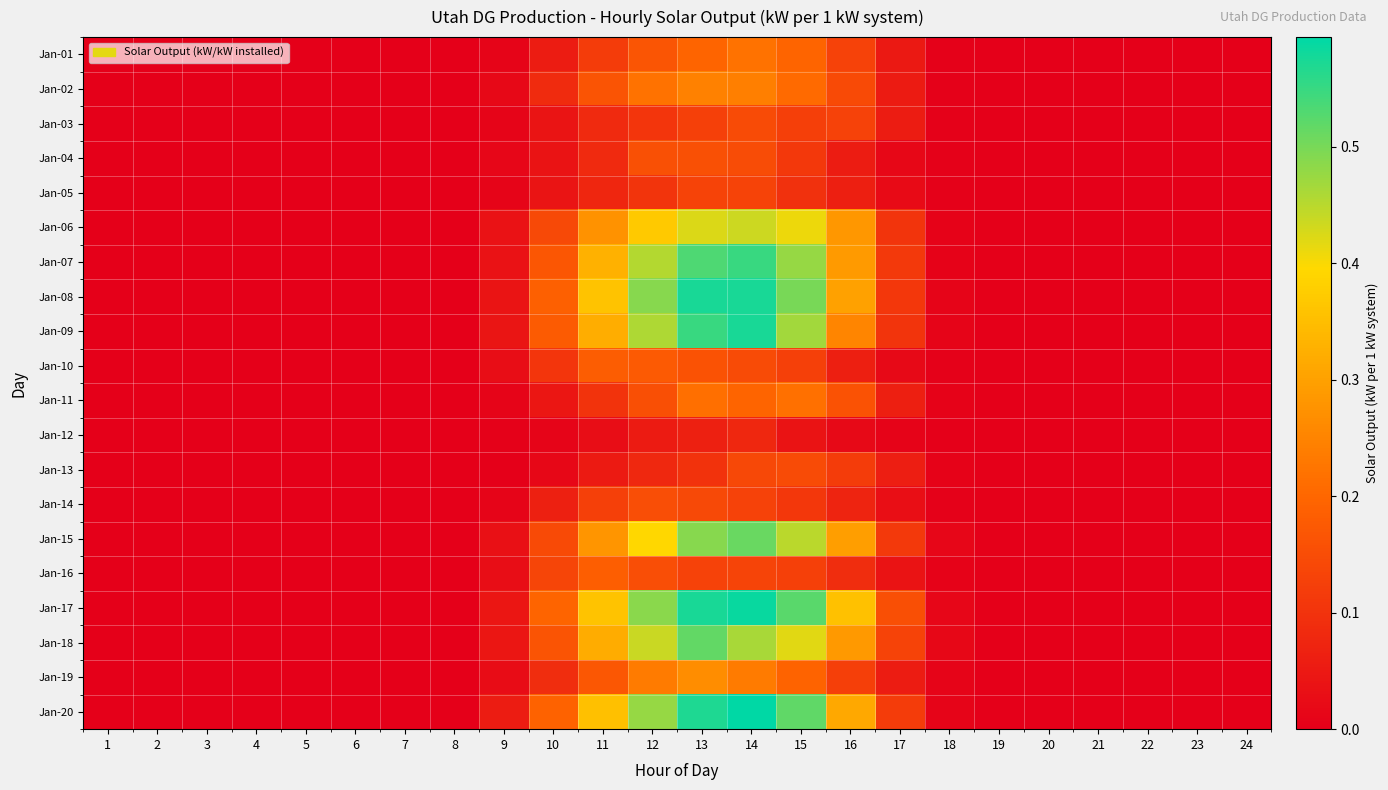

Reading right to left, extract all data points from this chart.

Jan-01: 24=0.0	23=0.0	22=0.0	21=0.0	20=0.0	19=0.0	18=0.0	17=0.1	16=0.1	15=0.2	14=0.2	13=0.2	12=0.2	11=0.1	10=0.1	9=0.0	8=0.0	7=0.0	6=0.0	5=0.0	4=0.0	3=0.0	2=0.0	1=0.0
Jan-02: 24=0.0	23=0.0	22=0.0	21=0.0	20=0.0	19=0.0	18=0.0	17=0.1	16=0.1	15=0.2	14=0.2	13=0.2	12=0.2	11=0.2	10=0.1	9=0.0	8=0.0	7=0.0	6=0.0	5=0.0	4=0.0	3=0.0	2=0.0	1=0.0
Jan-03: 24=0.0	23=0.0	22=0.0	21=0.0	20=0.0	19=0.0	18=0.0	17=0.1	16=0.1	15=0.1	14=0.1	13=0.1	12=0.1	11=0.1	10=0.0	9=0.0	8=0.0	7=0.0	6=0.0	5=0.0	4=0.0	3=0.0	2=0.0	1=0.0
Jan-04: 24=0.0	23=0.0	22=0.0	21=0.0	20=0.0	19=0.0	18=0.0	17=0.0	16=0.1	15=0.1	14=0.1	13=0.2	12=0.2	11=0.1	10=0.0	9=0.0	8=0.0	7=0.0	6=0.0	5=0.0	4=0.0	3=0.0	2=0.0	1=0.0
Jan-05: 24=0.0	23=0.0	22=0.0	21=0.0	20=0.0	19=0.0	18=0.0	17=0.0	16=0.1	15=0.1	14=0.1	13=0.1	12=0.1	11=0.1	10=0.0	9=0.0	8=0.0	7=0.0	6=0.0	5=0.0	4=0.0	3=0.0	2=0.0	1=0.0
Jan-06: 24=0.0	23=0.0	22=0.0	21=0.0	20=0.0	19=0.0	18=0.0	17=0.1	16=0.3	15=0.4	14=0.4	13=0.4	12=0.4	11=0.3	10=0.1	9=0.0	8=0.0	7=0.0	6=0.0	5=0.0	4=0.0	3=0.0	2=0.0	1=0.0
Jan-07: 24=0.0	23=0.0	22=0.0	21=0.0	20=0.0	19=0.0	18=0.0	17=0.1	16=0.3	15=0.5	14=0.5	13=0.5	12=0.5	11=0.3	10=0.2	9=0.0	8=0.0	7=0.0	6=0.0	5=0.0	4=0.0	3=0.0	2=0.0	1=0.0
Jan-08: 24=0.0	23=0.0	22=0.0	21=0.0	20=0.0	19=0.0	18=0.0	17=0.1	16=0.3	15=0.5	14=0.6	13=0.6	12=0.5	11=0.4	10=0.2	9=0.0	8=0.0	7=0.0	6=0.0	5=0.0	4=0.0	3=0.0	2=0.0	1=0.0
Jan-09: 24=0.0	23=0.0	22=0.0	21=0.0	20=0.0	19=0.0	18=0.0	17=0.1	16=0.3	15=0.5	14=0.6	13=0.5	12=0.5	11=0.3	10=0.2	9=0.0	8=0.0	7=0.0	6=0.0	5=0.0	4=0.0	3=0.0	2=0.0	1=0.0
Jan-10: 24=0.0	23=0.0	22=0.0	21=0.0	20=0.0	19=0.0	18=0.0	17=0.0	16=0.1	15=0.1	14=0.1	13=0.2	12=0.2	11=0.2	10=0.1	9=0.0	8=0.0	7=0.0	6=0.0	5=0.0	4=0.0	3=0.0	2=0.0	1=0.0
Jan-11: 24=0.0	23=0.0	22=0.0	21=0.0	20=0.0	19=0.0	18=0.0	17=0.1	16=0.2	15=0.2	14=0.2	13=0.2	12=0.2	11=0.1	10=0.0	9=0.0	8=0.0	7=0.0	6=0.0	5=0.0	4=0.0	3=0.0	2=0.0	1=0.0
Jan-12: 24=0.0	23=0.0	22=0.0	21=0.0	20=0.0	19=0.0	18=0.0	17=0.0	16=0.0	15=0.0	14=0.1	13=0.1	12=0.1	11=0.0	10=0.0	9=0.0	8=0.0	7=0.0	6=0.0	5=0.0	4=0.0	3=0.0	2=0.0	1=0.0
Jan-13: 24=0.0	23=0.0	22=0.0	21=0.0	20=0.0	19=0.0	18=0.0	17=0.1	16=0.1	15=0.1	14=0.1	13=0.1	12=0.1	11=0.1	10=0.0	9=0.0	8=0.0	7=0.0	6=0.0	5=0.0	4=0.0	3=0.0	2=0.0	1=0.0
Jan-14: 24=0.0	23=0.0	22=0.0	21=0.0	20=0.0	19=0.0	18=0.0	17=0.0	16=0.1	15=0.1	14=0.1	13=0.1	12=0.2	11=0.1	10=0.1	9=0.0	8=0.0	7=0.0	6=0.0	5=0.0	4=0.0	3=0.0	2=0.0	1=0.0
Jan-15: 24=0.0	23=0.0	22=0.0	21=0.0	20=0.0	19=0.0	18=0.0	17=0.1	16=0.3	15=0.4	14=0.5	13=0.5	12=0.4	11=0.3	10=0.1	9=0.0	8=0.0	7=0.0	6=0.0	5=0.0	4=0.0	3=0.0	2=0.0	1=0.0
Jan-16: 24=0.0	23=0.0	22=0.0	21=0.0	20=0.0	19=0.0	18=0.0	17=0.0	16=0.1	15=0.1	14=0.1	13=0.1	12=0.2	11=0.2	10=0.1	9=0.0	8=0.0	7=0.0	6=0.0	5=0.0	4=0.0	3=0.0	2=0.0	1=0.0
Jan-17: 24=0.0	23=0.0	22=0.0	21=0.0	20=0.0	19=0.0	18=0.0	17=0.2	16=0.4	15=0.5	14=0.6	13=0.6	12=0.5	11=0.4	10=0.2	9=0.0	8=0.0	7=0.0	6=0.0	5=0.0	4=0.0	3=0.0	2=0.0	1=0.0
Jan-18: 24=0.0	23=0.0	22=0.0	21=0.0	20=0.0	19=0.0	18=0.0	17=0.1	16=0.3	15=0.4	14=0.5	13=0.5	12=0.4	11=0.3	10=0.2	9=0.0	8=0.0	7=0.0	6=0.0	5=0.0	4=0.0	3=0.0	2=0.0	1=0.0
Jan-19: 24=0.0	23=0.0	22=0.0	21=0.0	20=0.0	19=0.0	18=0.0	17=0.1	16=0.1	15=0.2	14=0.2	13=0.3	12=0.2	11=0.2	10=0.1	9=0.0	8=0.0	7=0.0	6=0.0	5=0.0	4=0.0	3=0.0	2=0.0	1=0.0
Jan-20: 24=0.0	23=0.0	22=0.0	21=0.0	20=0.0	19=0.0	18=0.0	17=0.1	16=0.3	15=0.5	14=0.6	13=0.6	12=0.5	11=0.4	10=0.2	9=0.1	8=0.0	7=0.0	6=0.0	5=0.0	4=0.0	3=0.0	2=0.0	1=0.0